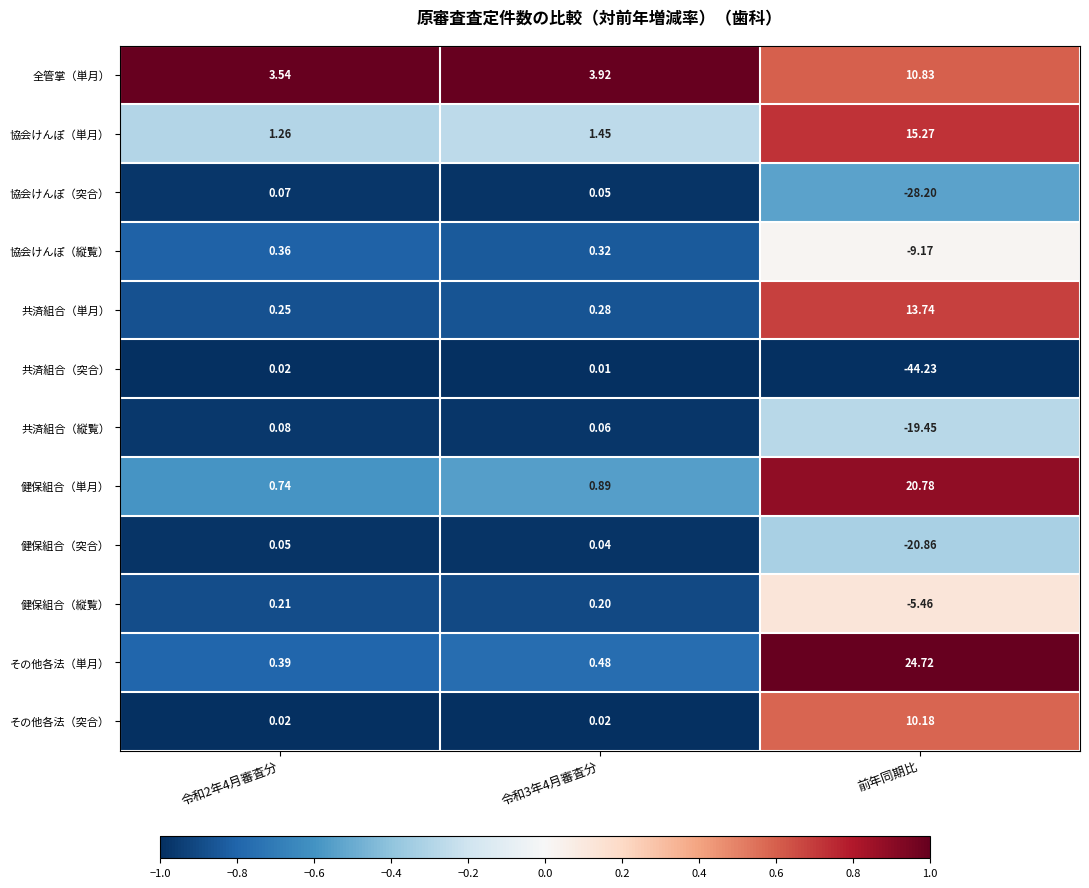

Rank the series by their maximum value, from highest to lowest.

その他各法（単月）, 健保組合（単月）, 協会けんぽ（単月）, 共済組合（単月）, 全管掌（単月）, その他各法（突合）, 協会けんぽ（縦覧）, 健保組合（縦覧）, 共済組合（縦覧）, 協会けんぽ（突合）, 健保組合（突合）, 共済組合（突合）